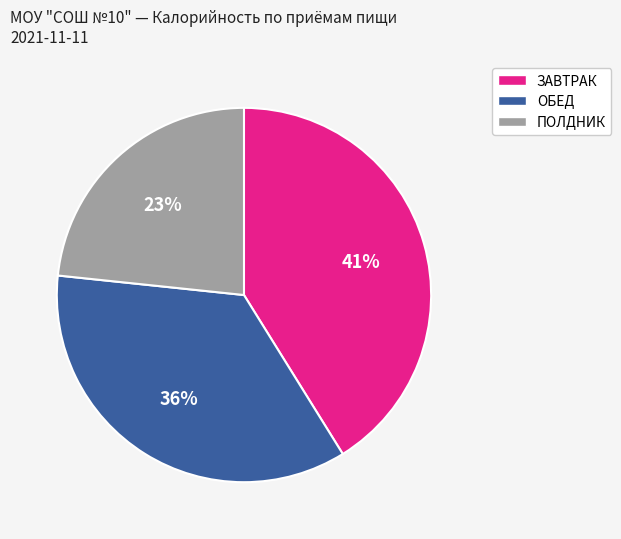

Which has a higher value, ПОЛДНИК or ЗАВТРАК?

ЗАВТРАК